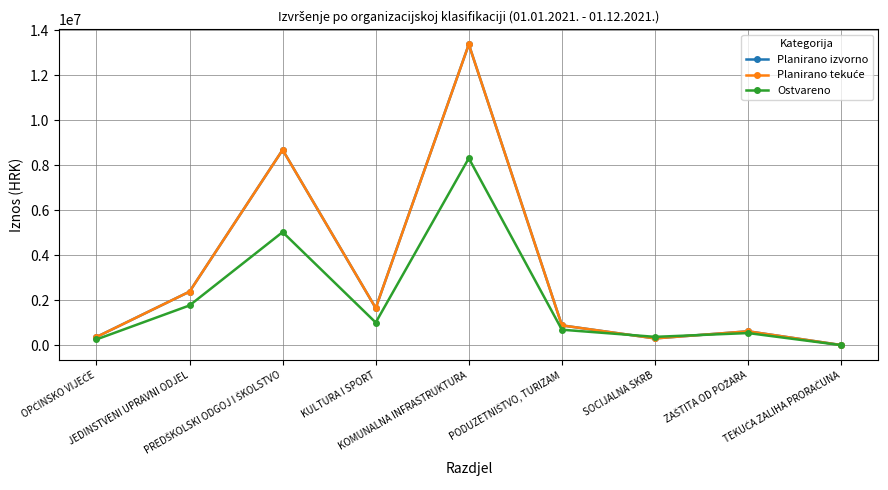

Is this an area chart (filled region under the line)?

No